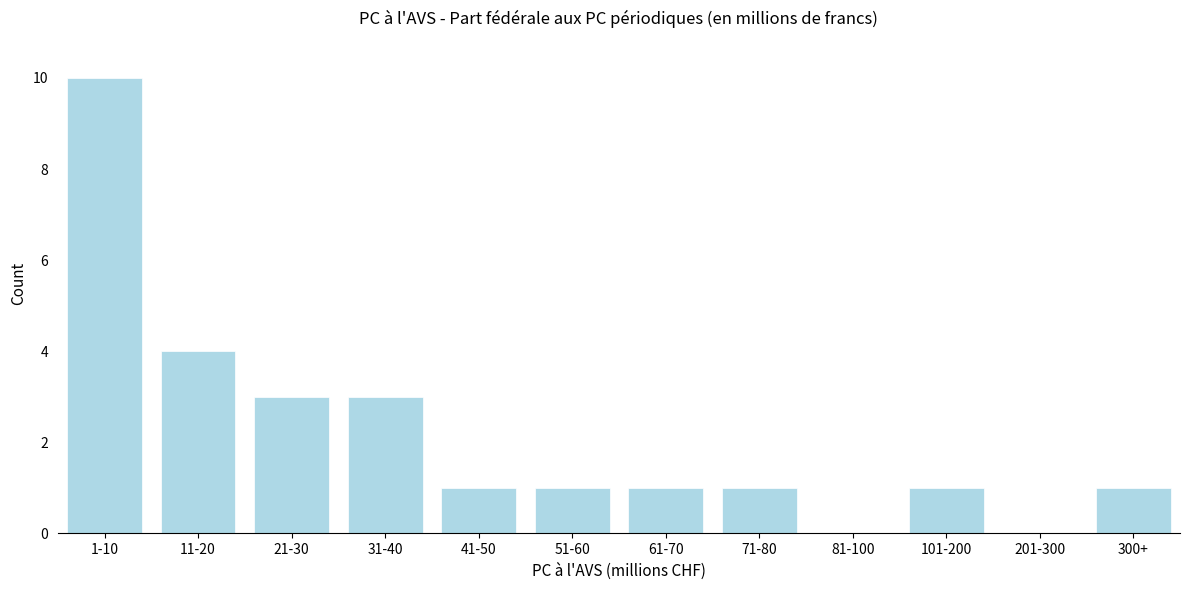

Reading left to right, transcribe all the data shown in this chart.

1-10=10	11-20=4	21-30=3	31-40=3	41-50=1	51-60=1	61-70=1	71-80=1	81-100=0	101-200=1	201-300=0	300+=1